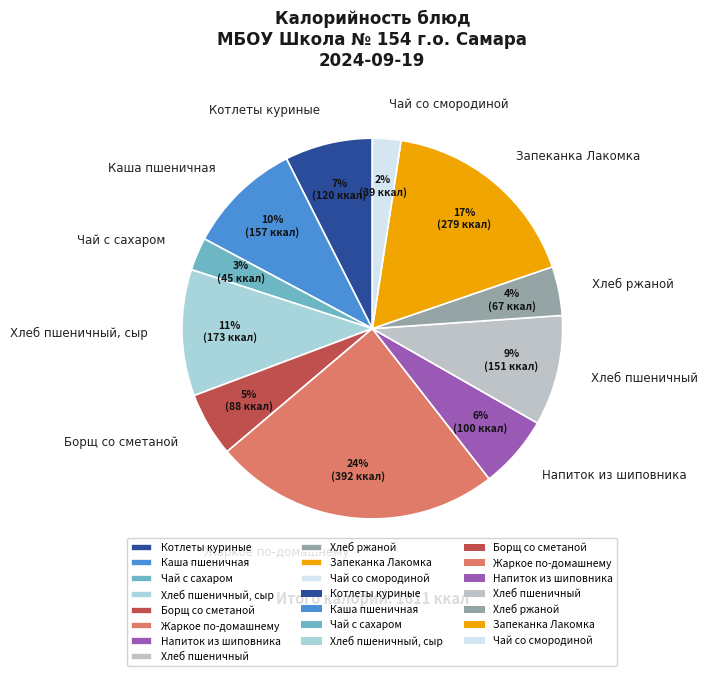

To the nearest percent, what portion does Хлеб пшеничный, сыр represent?

11%